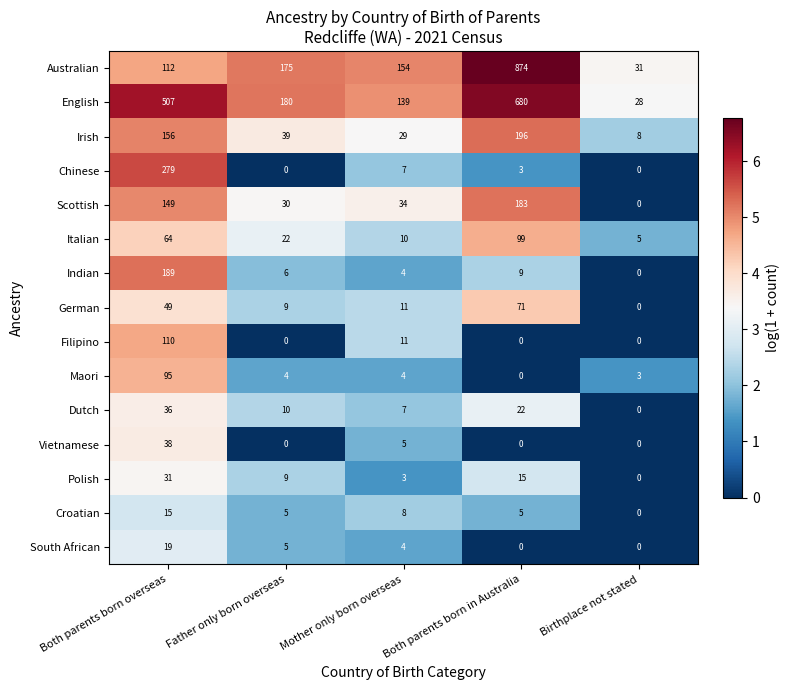

Is the value of Croatian at Mother only born overseas greater than the value of Indian at Both parents born overseas?

No